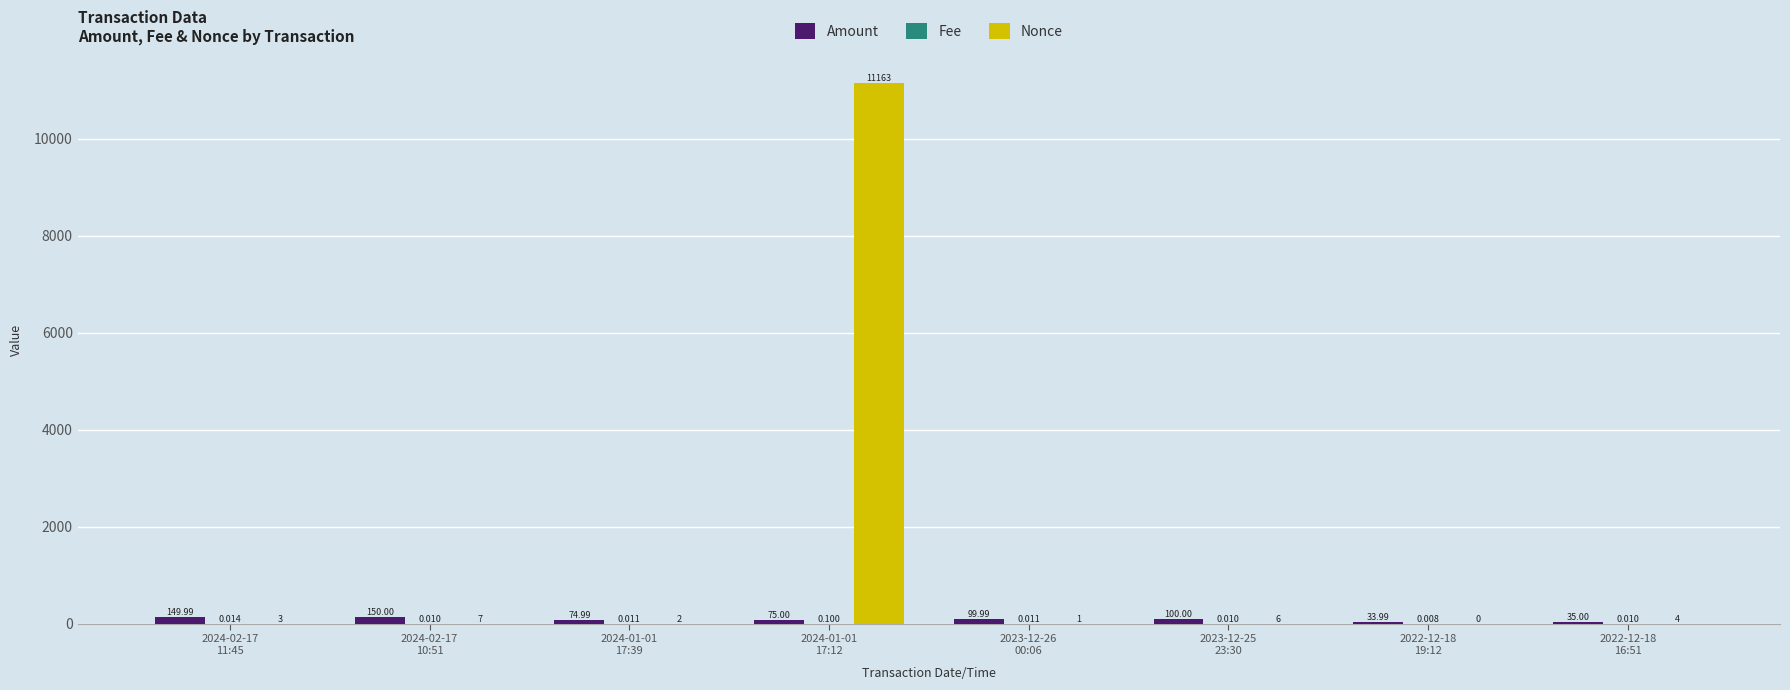

What is the total value across all series at 2023-12-26
00:06?

101.0